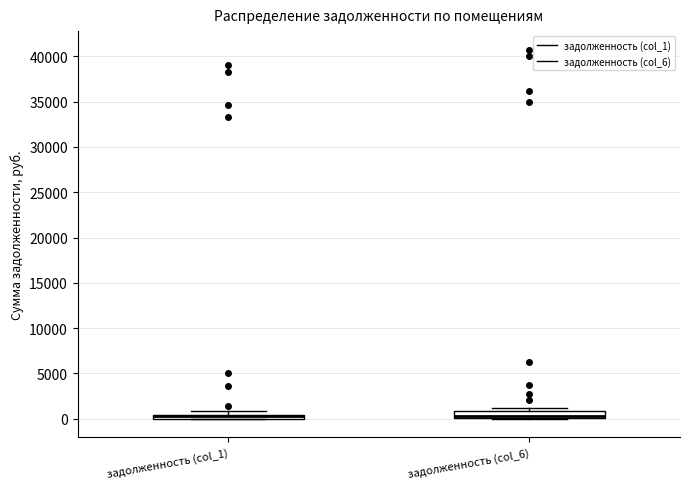

Where is the lower edge of the box for задолженность (col_1) on the y-axis? The values are not printed on the chart, so give them approximately, as read against the axis.

0